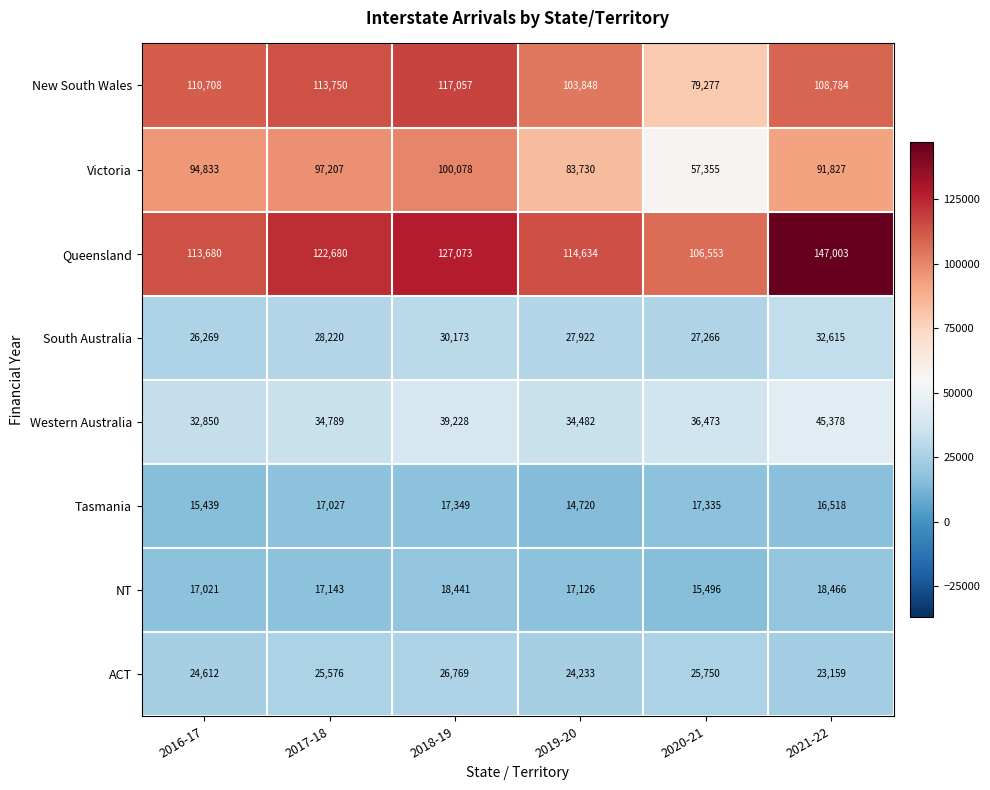

At how many categories does at least one series exceed 38670?

6